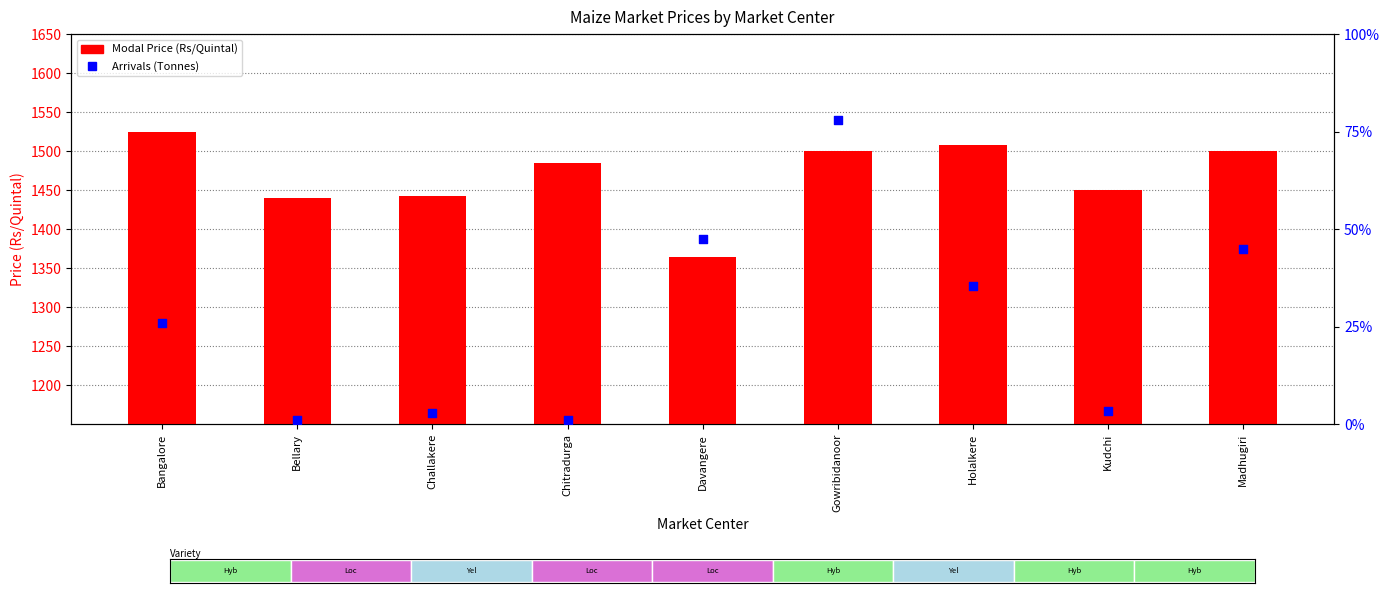

At how many categories does at least one series exceed 800?

9